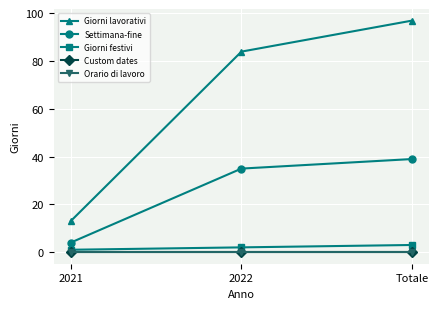

Which has a higher value, 2022 or 2021?

2022